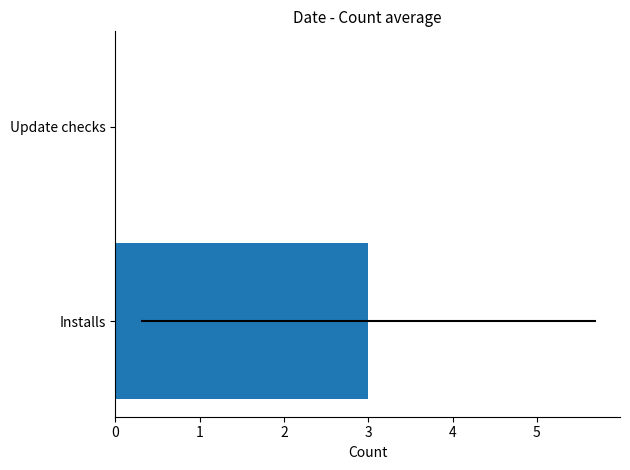

The value at Installs is 3. True or false?

True